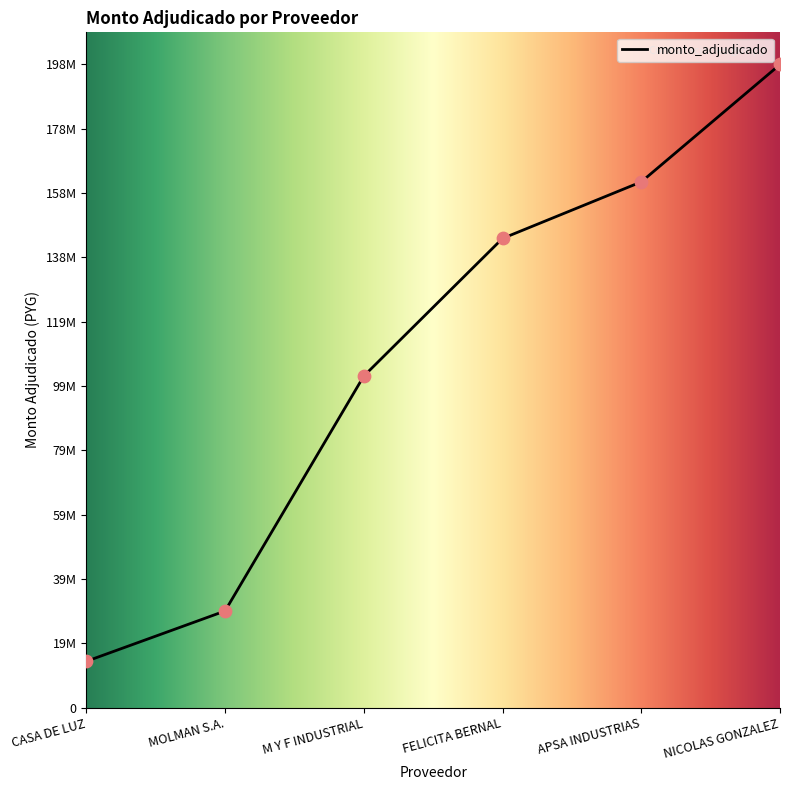

What is the ratio of the value at MOLMAN S.A. to the value at FELICITA BERNAL?

0.2